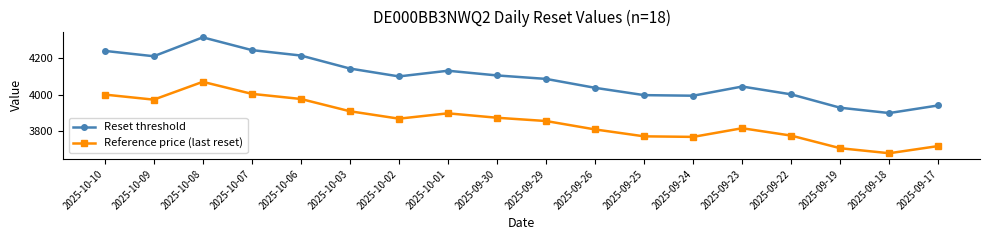

True or false: Reset threshold and Reference price (last reset) cross at least once.

False